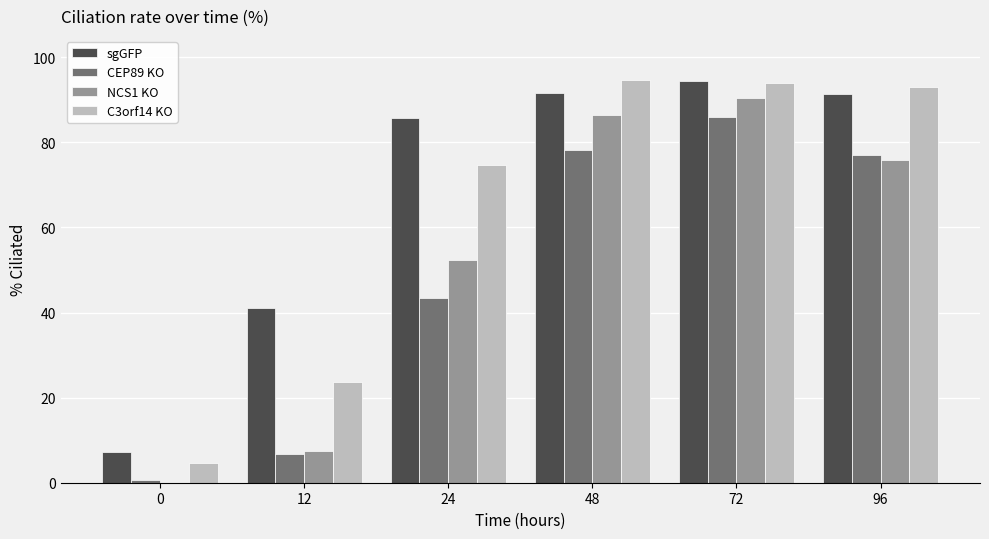

What is the sum of all CEP89 KO values?

291.6